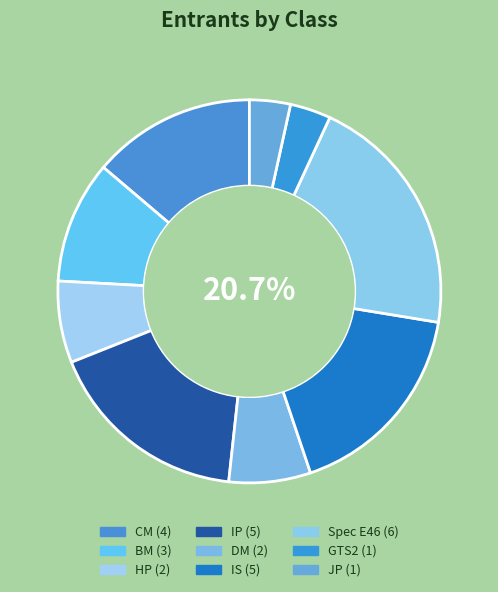

What percentage is the DM slice, to the nearest percent?

7%